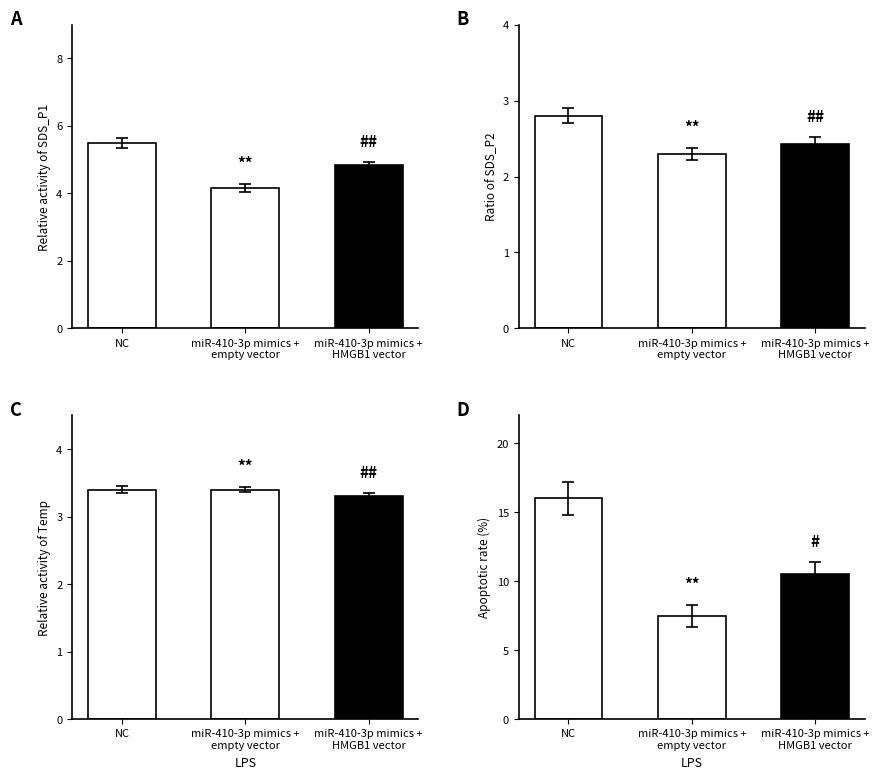

True or false: the data shows 16.0 at NC.

True